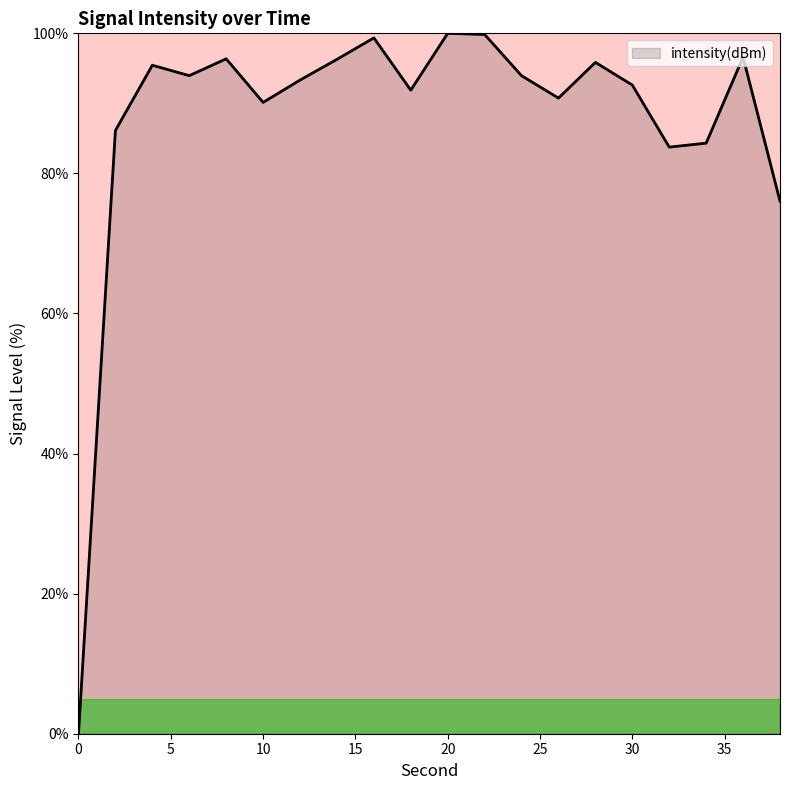

What is the difference between the maximum and minimum values?

100.0